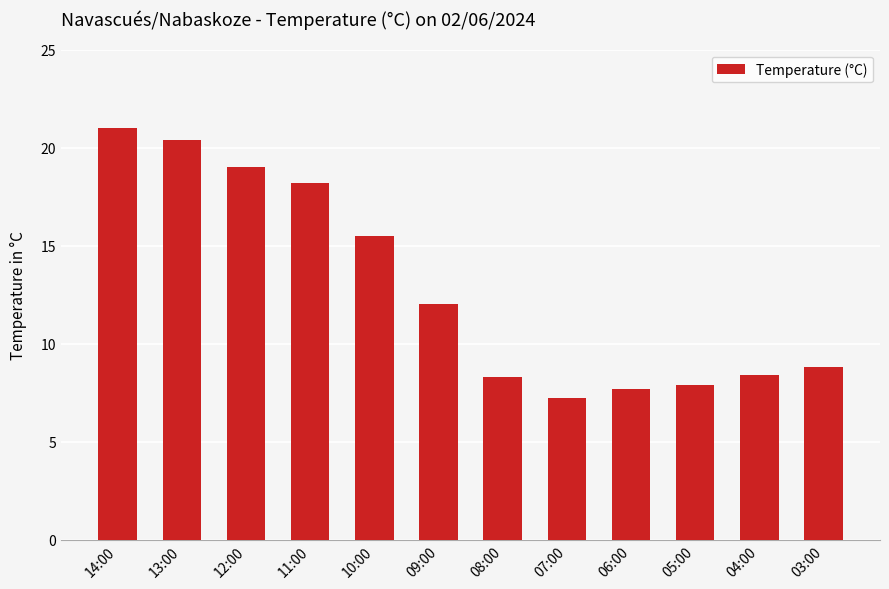

At which category does the chart reach its peak across all series?

14:00